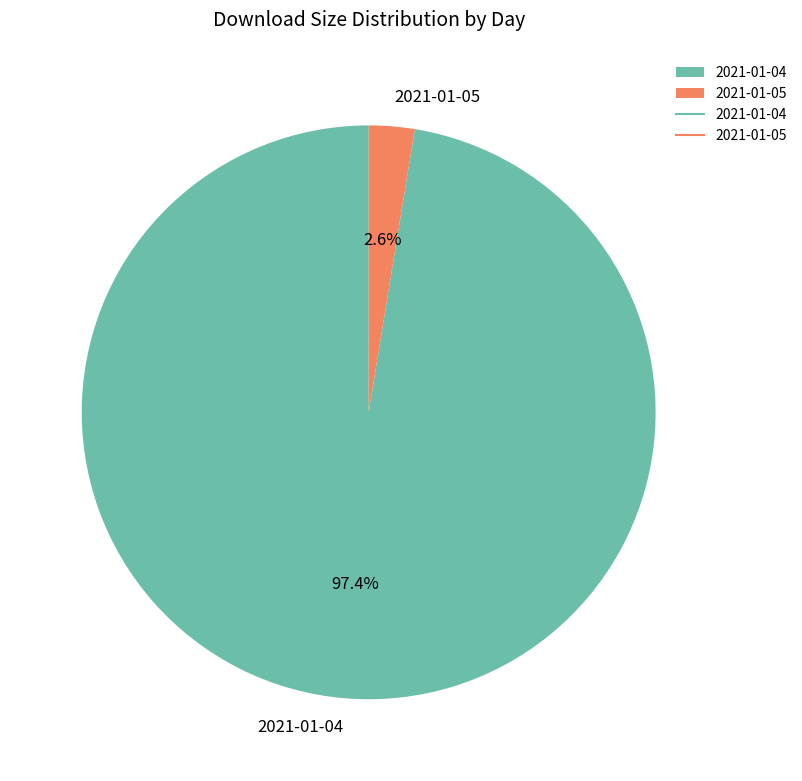

Rank the categories by value from highest to lowest.

2021-01-04, 2021-01-05